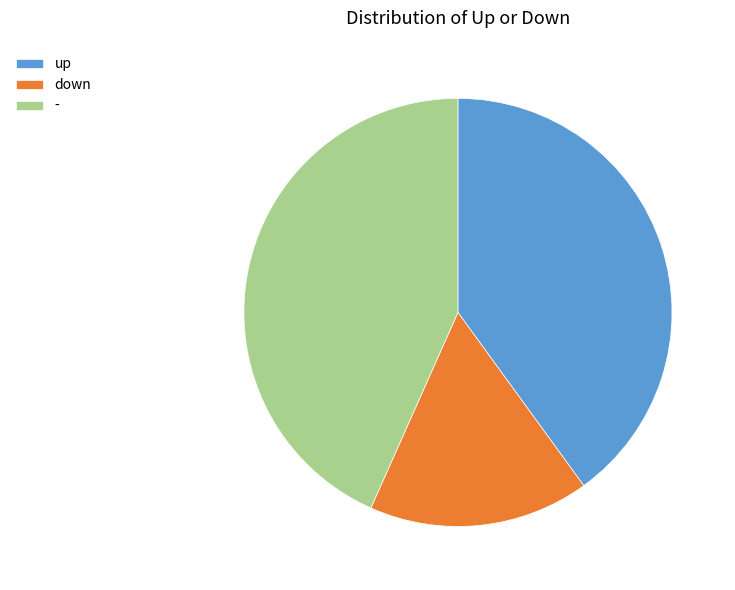

Does up represent more than half of the total?

No